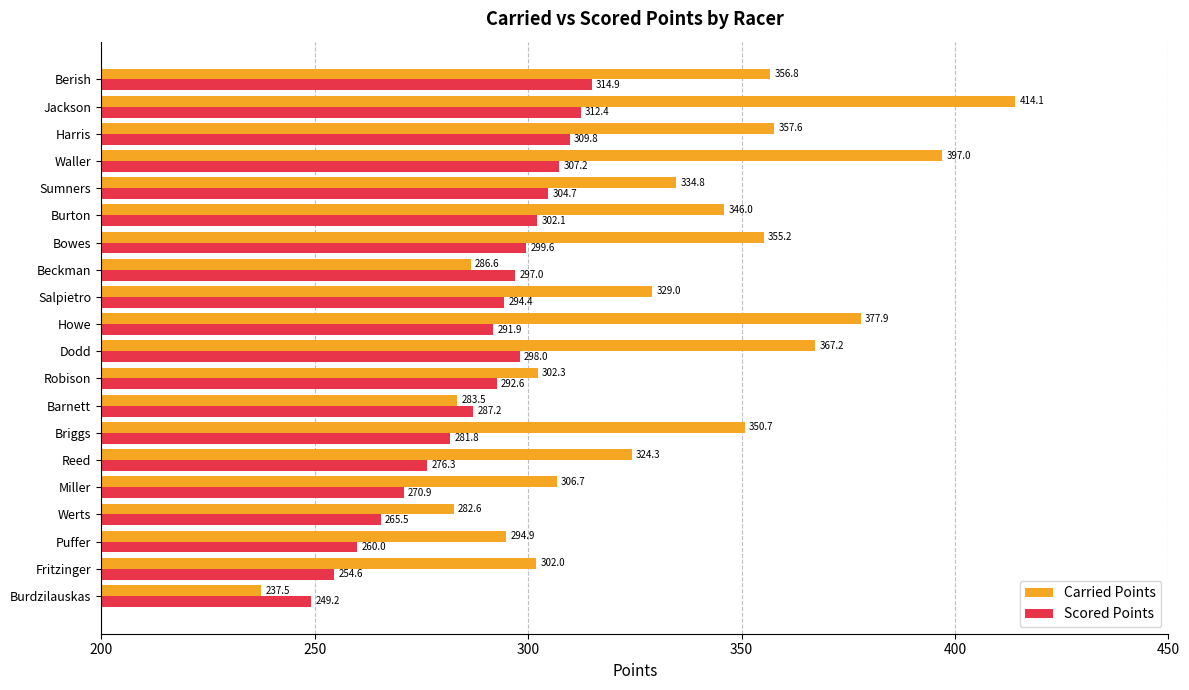

List the series in order of their overall mean, highest first.

Carried Points, Scored Points